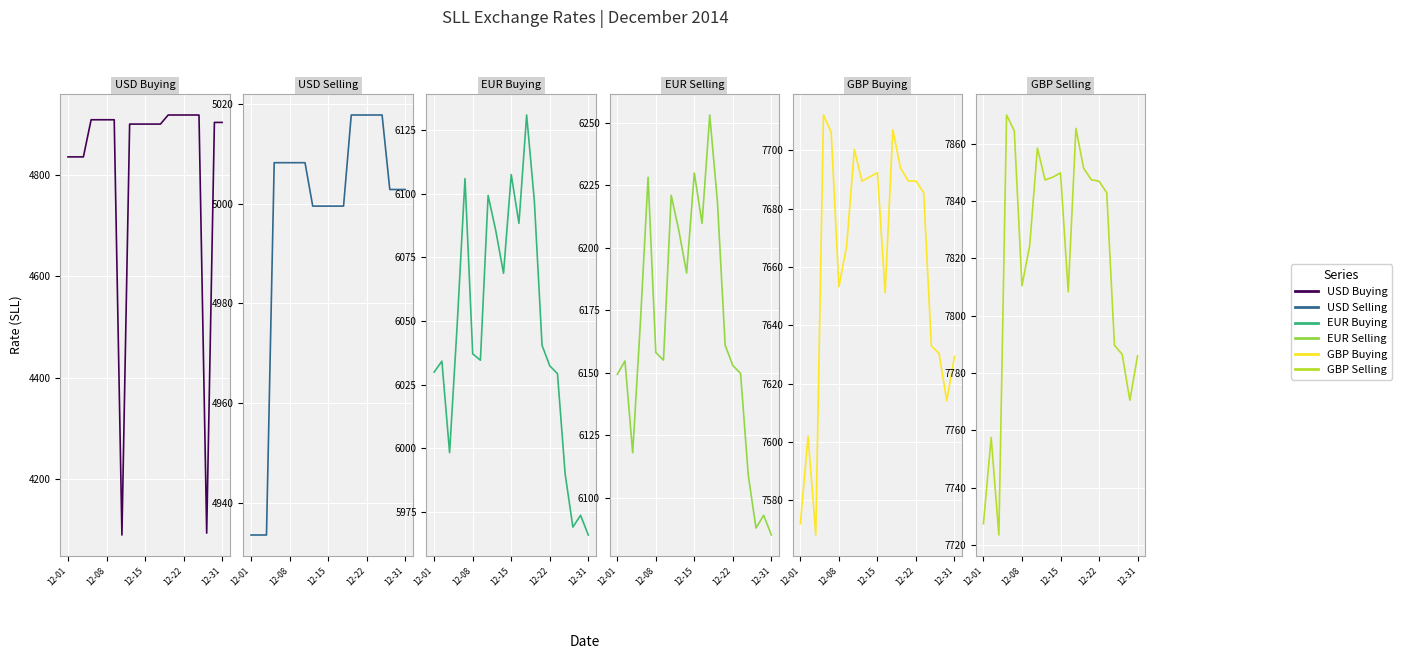

How many values in the GBP Buying series are below 7685?

10